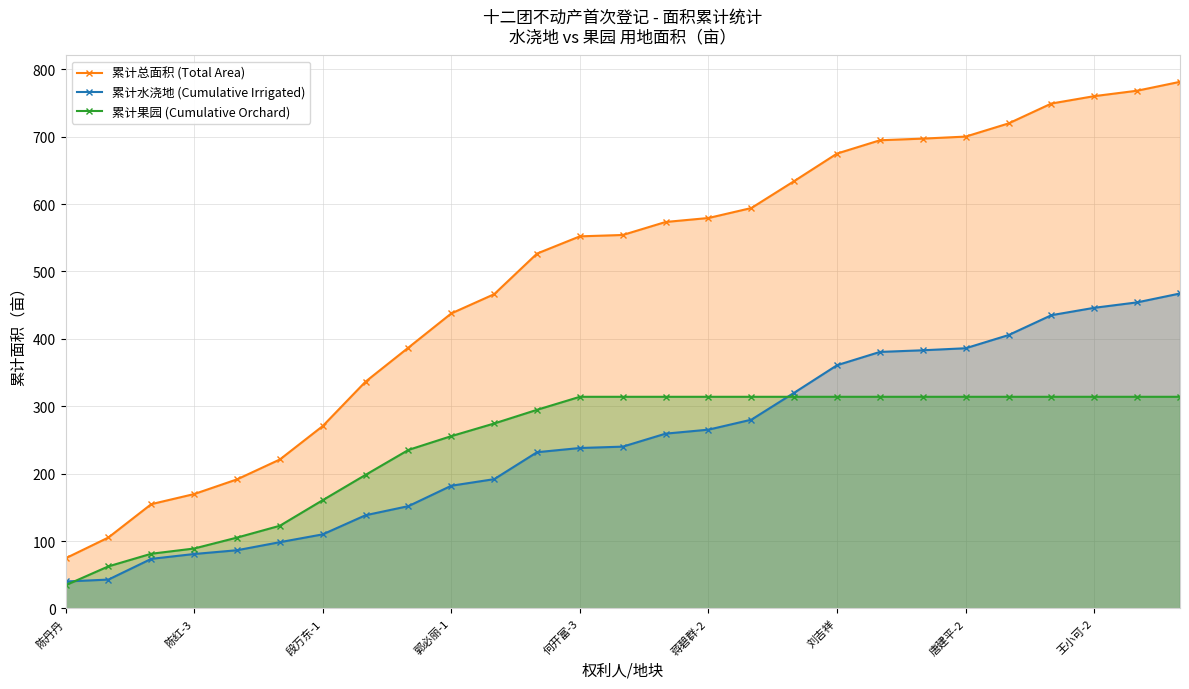

What is the difference between the maximum and minimum values in the 累计总面积 (Total Area) series?

707.0